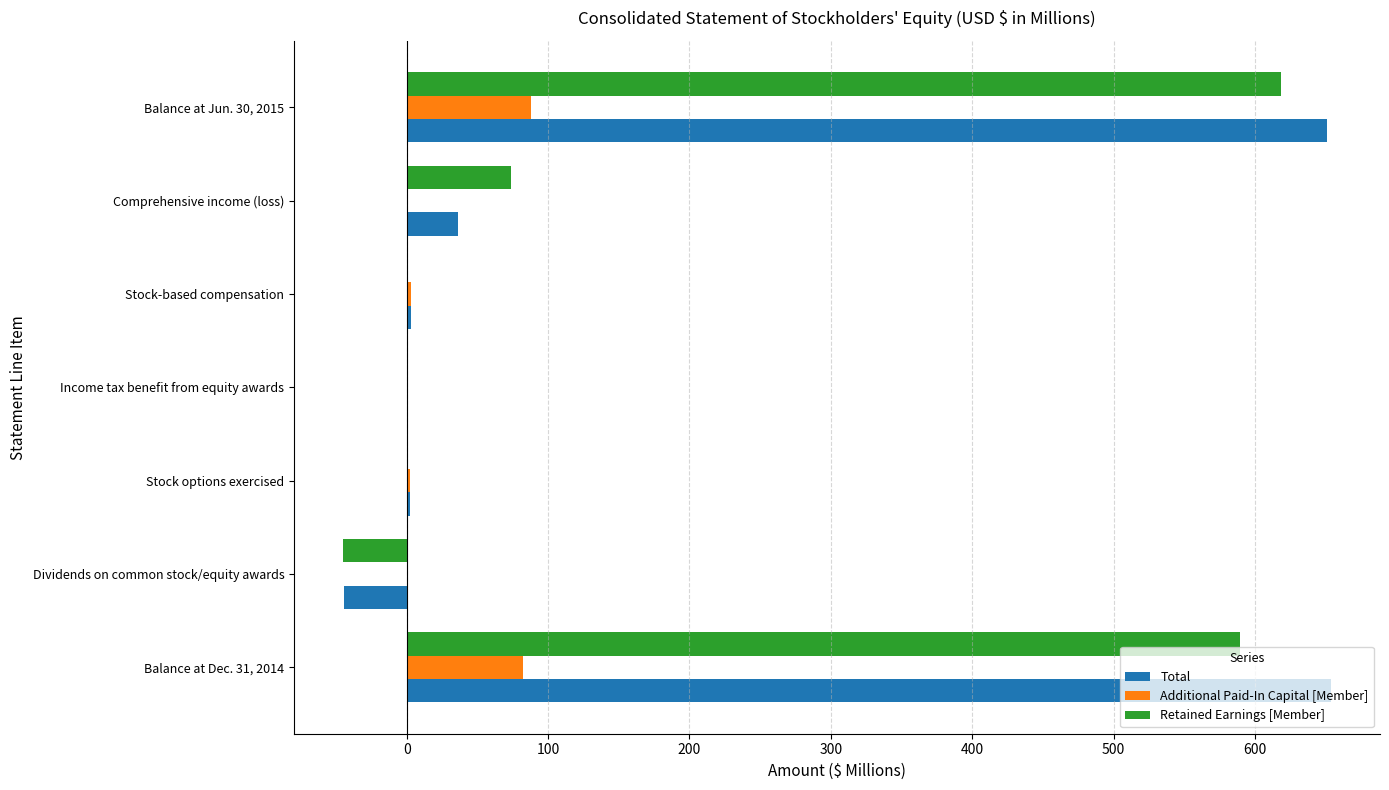

What is the maximum value for Additional Paid-In Capital [Member]?

88.1